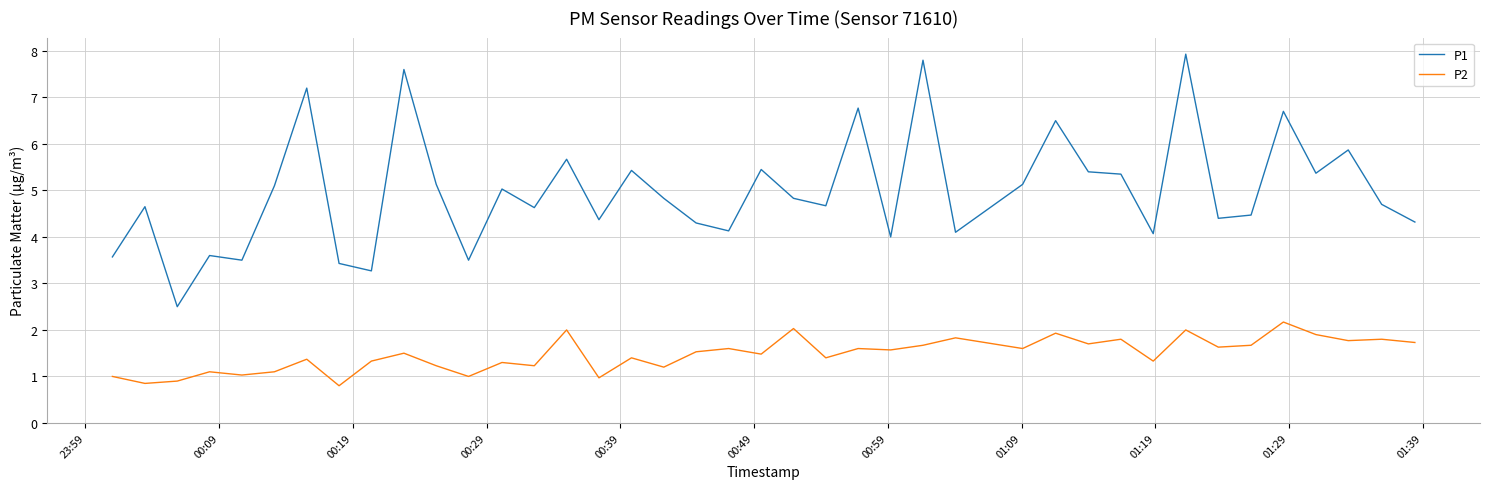

What is the maximum value for P1?

7.9